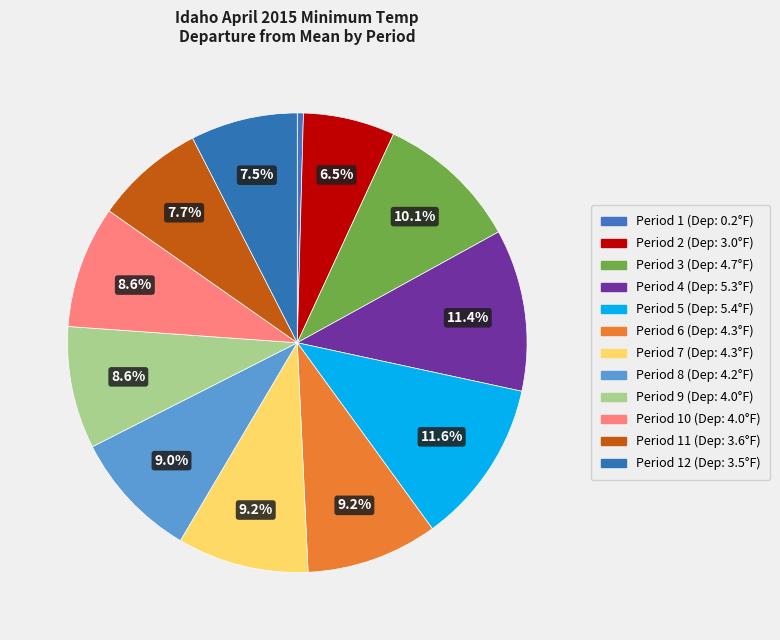

Count the number of slices in the pie.

12